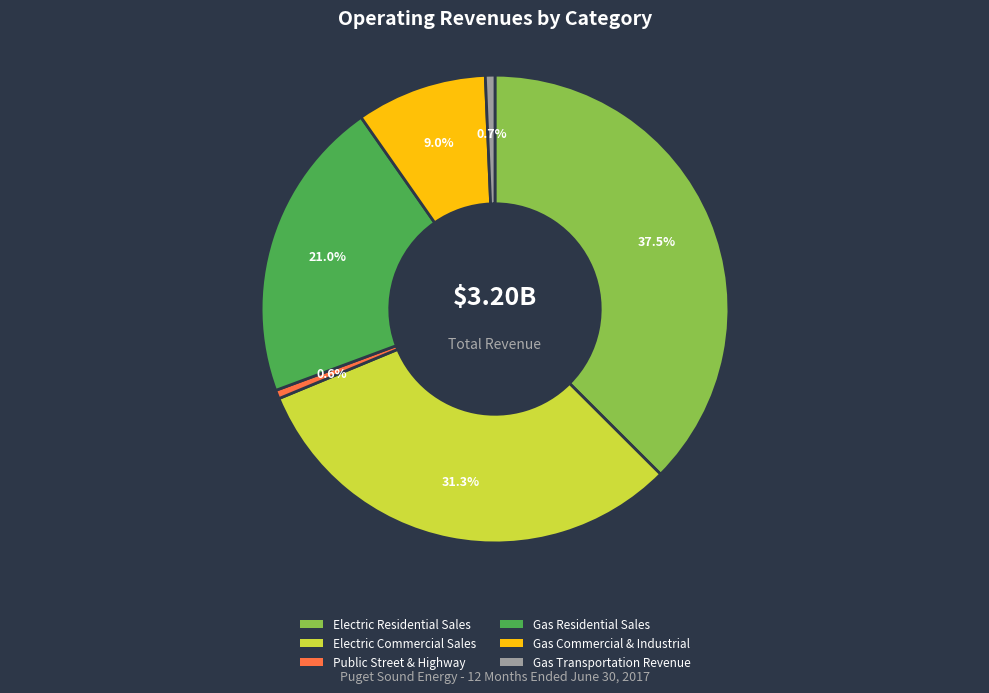

Approximately how many times larger is the value at Gas Commercial & Industrial compared to Gas Residential Sales?

0.4